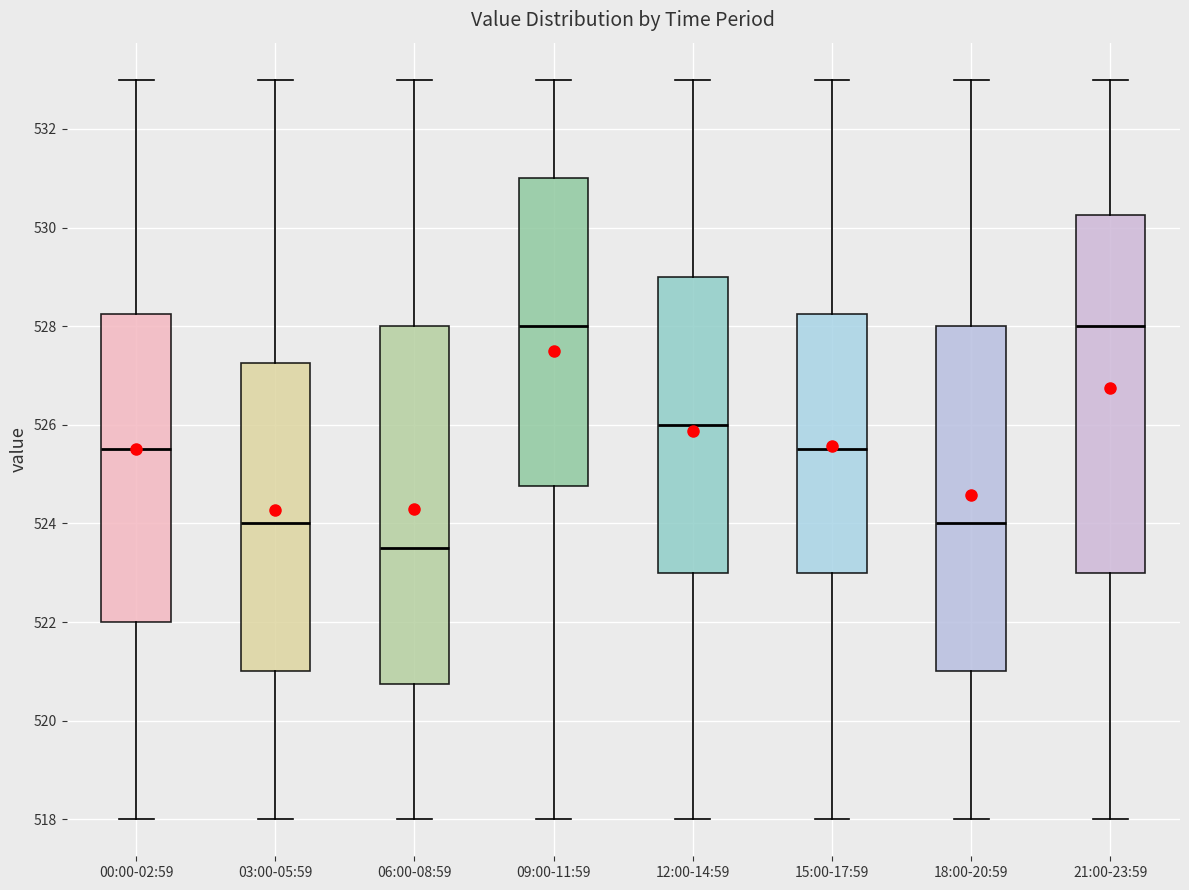

Reading left to right, read every box against the y-axis: the position of its median line, the range the box covers, and the ends of its whiskers. The values are not printed on the chart, so give them approximately, as read against the axis.

00:00-02:59: median 525.6, box 522.0 to 528.2, whiskers 518.0 to 533.0
03:00-05:59: median 524.0, box 521.0 to 527.2, whiskers 518.0 to 533.0
06:00-08:59: median 523.6, box 520.8 to 528.0, whiskers 518.0 to 533.0
09:00-11:59: median 528.0, box 524.8 to 531.0, whiskers 518.0 to 533.0
12:00-14:59: median 526.0, box 523.0 to 529.0, whiskers 518.0 to 533.0
15:00-17:59: median 525.6, box 523.0 to 528.2, whiskers 518.0 to 533.0
18:00-20:59: median 524.0, box 521.0 to 528.0, whiskers 518.0 to 533.0
21:00-23:59: median 528.0, box 523.0 to 530.2, whiskers 518.0 to 533.0